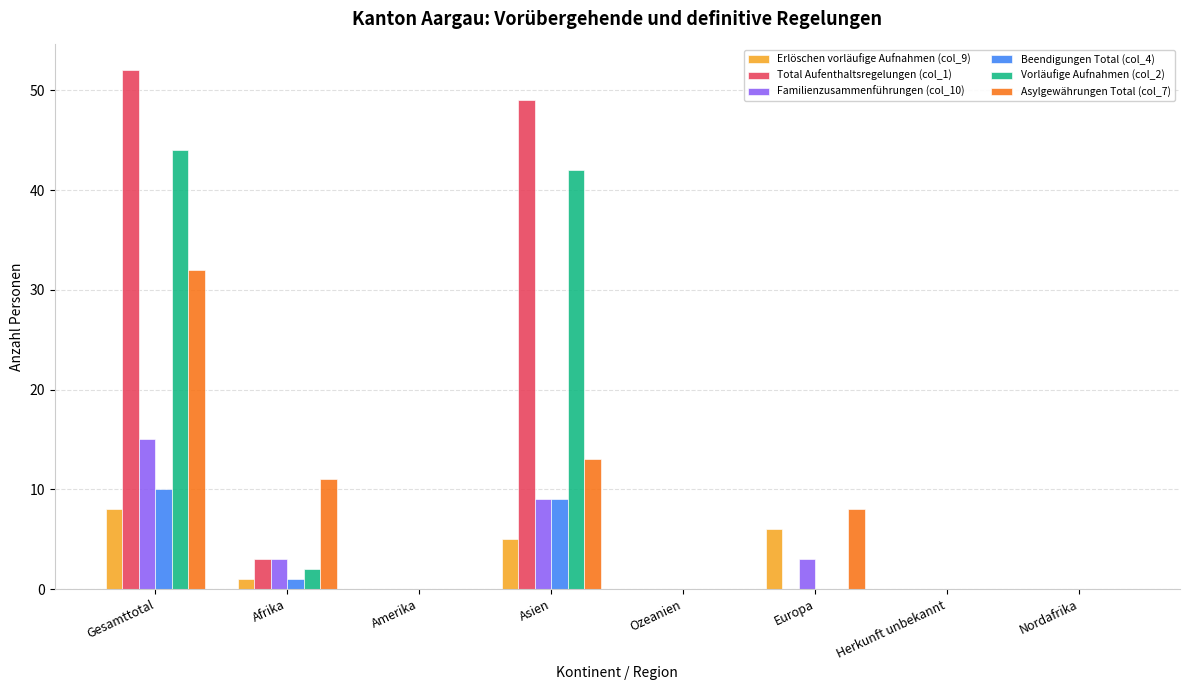

True or false: Asylgewährungen Total (col_7) has a value of 0 at Herkunft unbekannt.

True